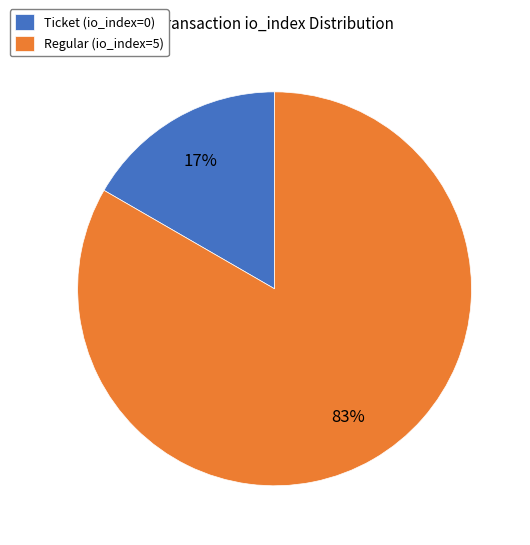

To the nearest percent, what is the combined percentage of Ticket (io_index=0) and Regular (io_index=5)?

100%